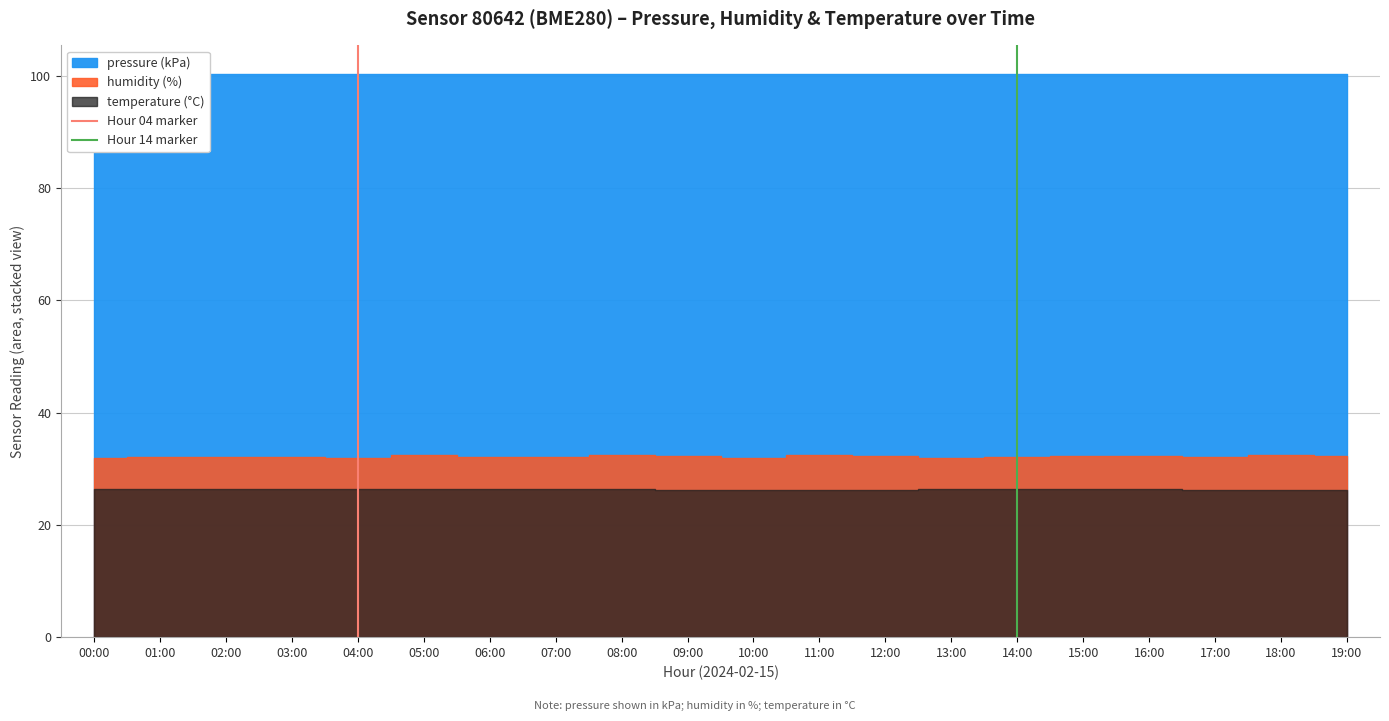

Which category has the lowest value in the Hour 14 marker series?

14:00